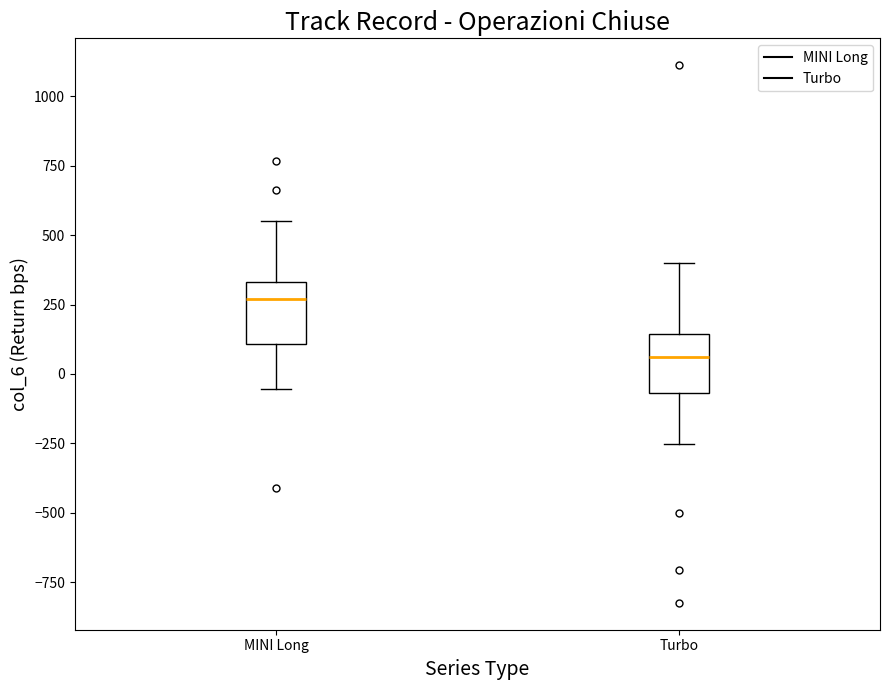

Reading left to right, transcribe this box plot: for each box, give where its median line is, the range the box spans, and where its two whiskers end, as read against the y-axis. The values are not printed on the chart, so give them approximately, as read against the axis.

MINI Long: median 250, box 100 to 350, whiskers -50 to 550
Turbo: median 50, box -50 to 150, whiskers -250 to 400